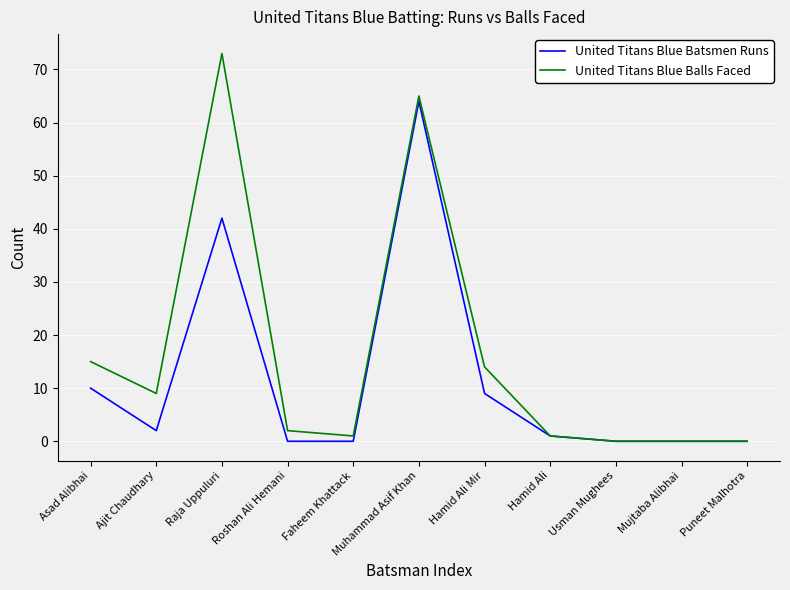

What position from the right is Mujtaba Alibhai?

2